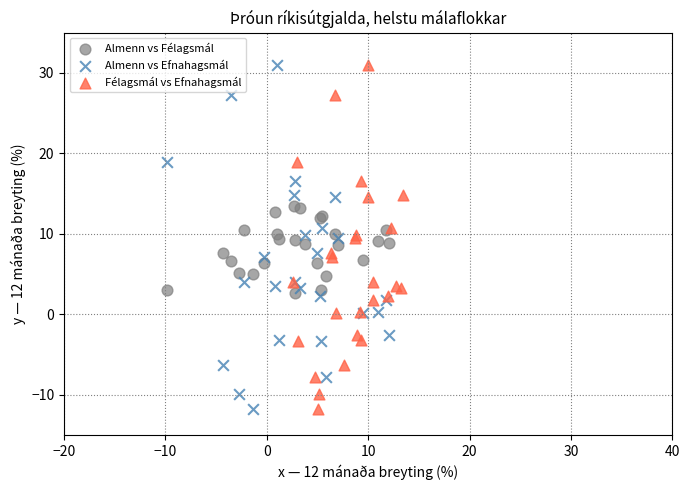

What are all the series names shown in the legend?

Almenn vs Félagsmál, Almenn vs Efnahagsmál, Félagsmál vs Efnahagsmál